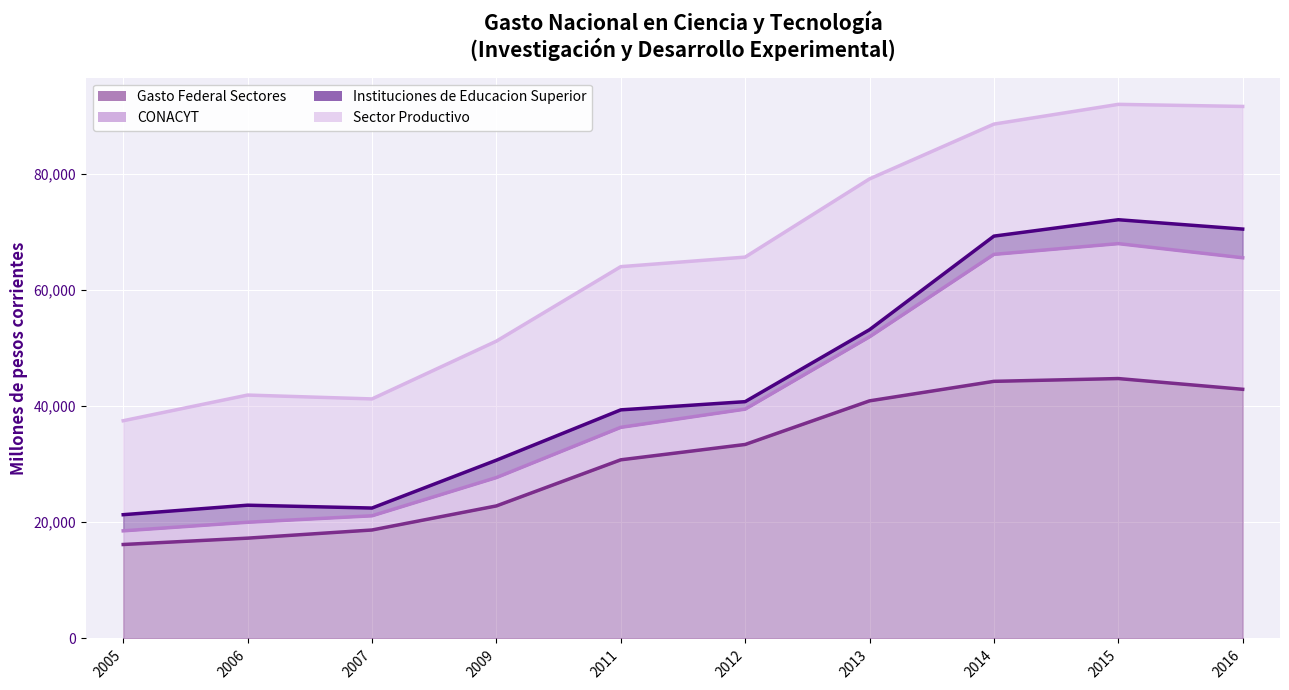

At which category is the sum across all series the highest?

2015